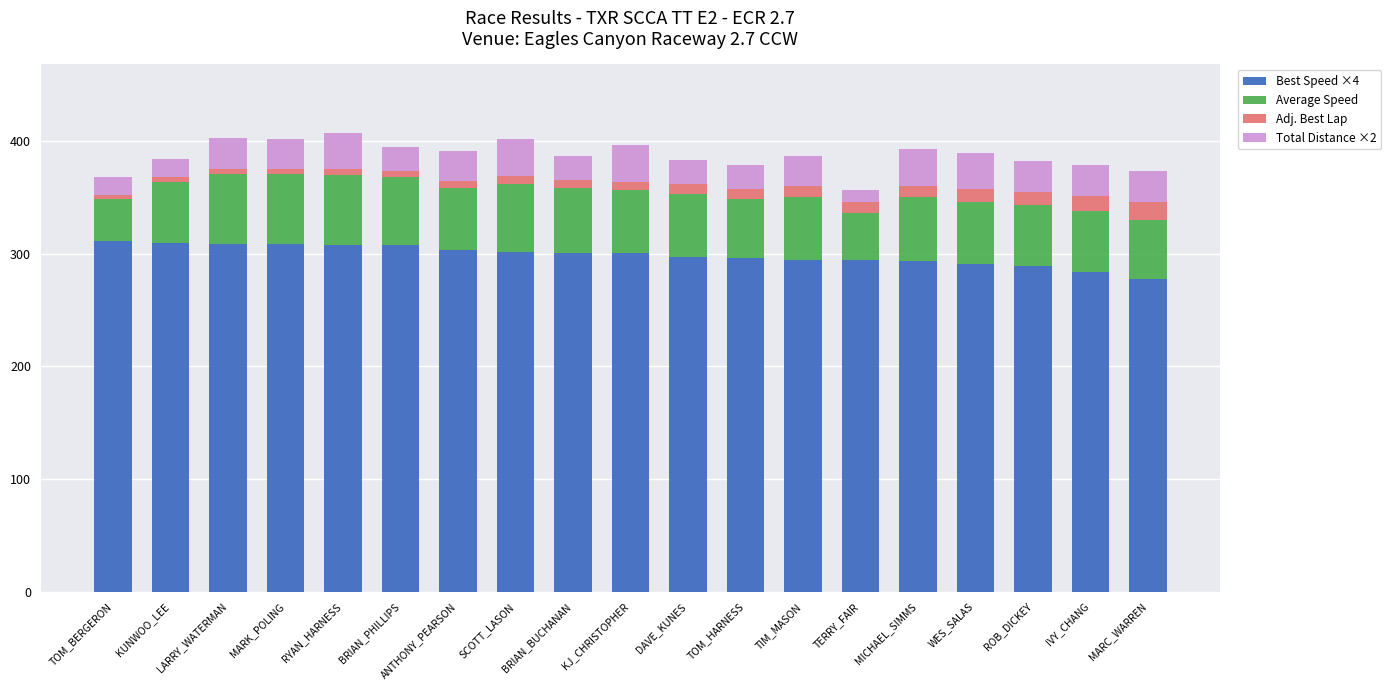

What is the total value across all series at IVY_CHANG?

378.6